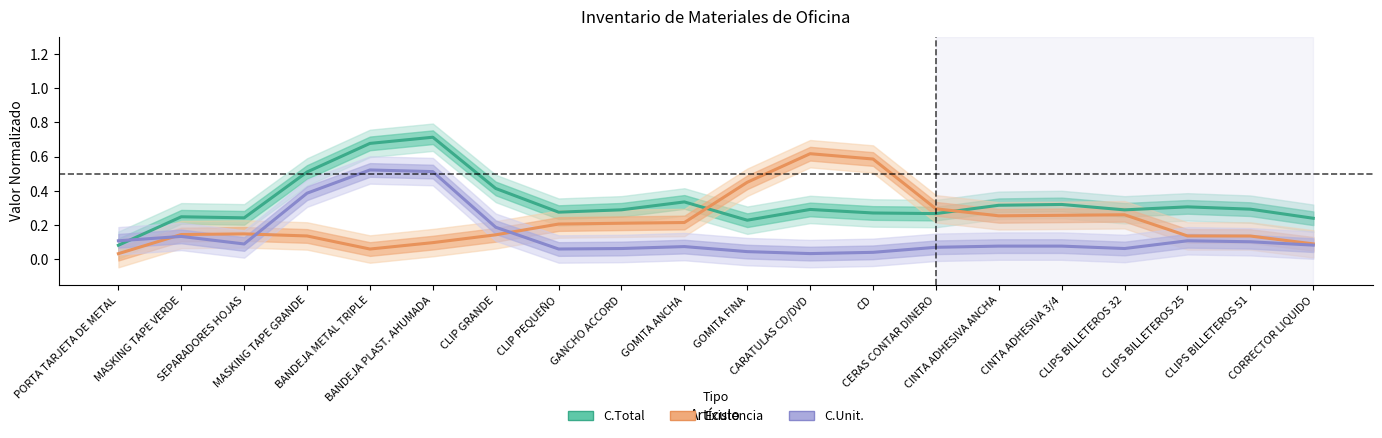

True or false: C.Unit. (normalizado) has more than 1 points higher than both neighbors.

True